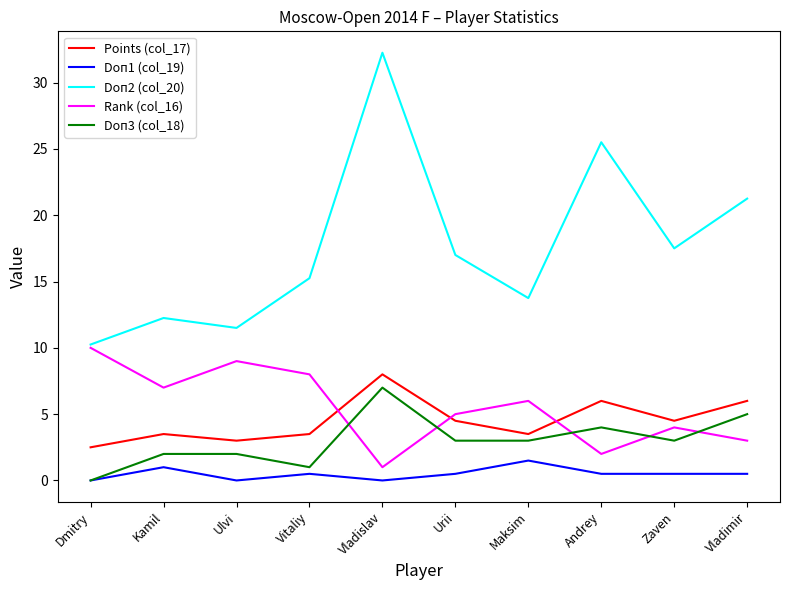

What is the highest value of the Rank (col_16) series?

10.0